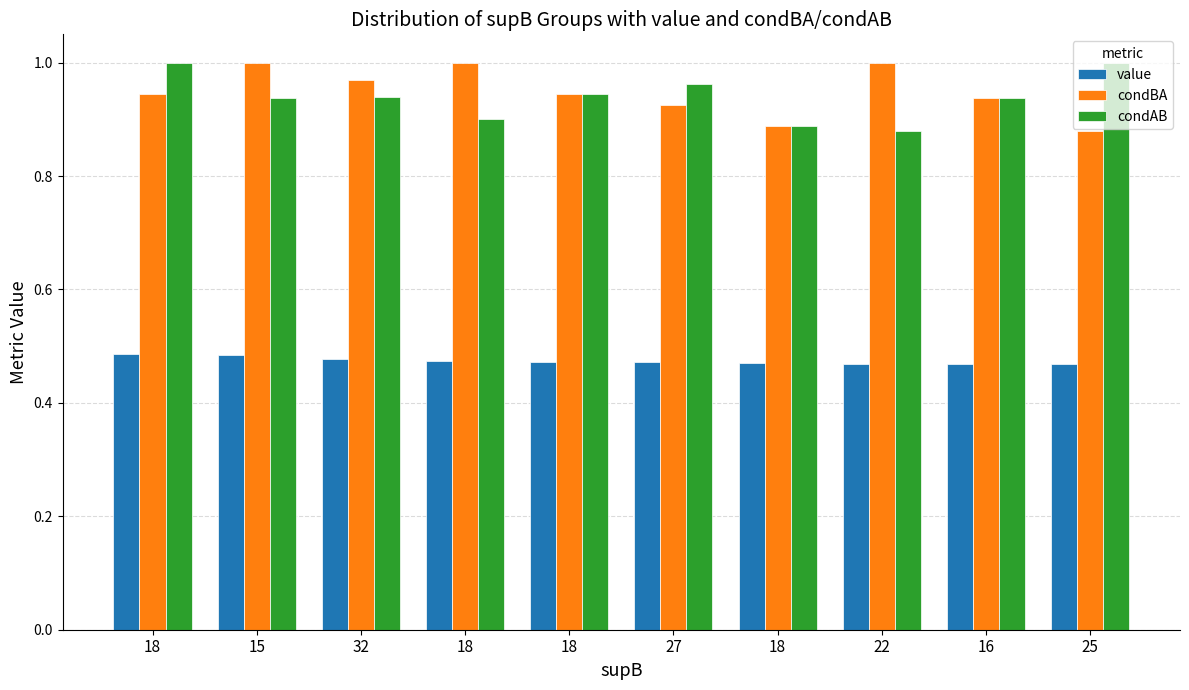

Which series has the largest range (max minus min)?

condBA